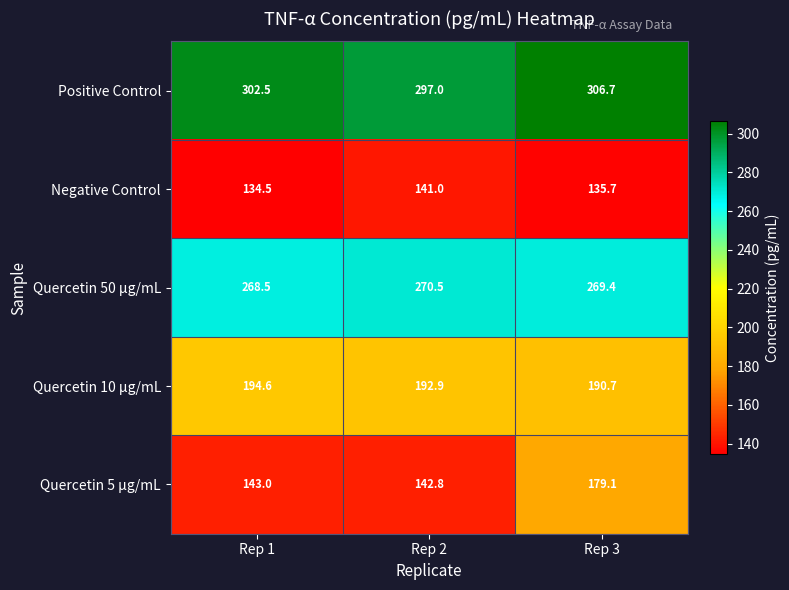

How many data points does each series have?

3